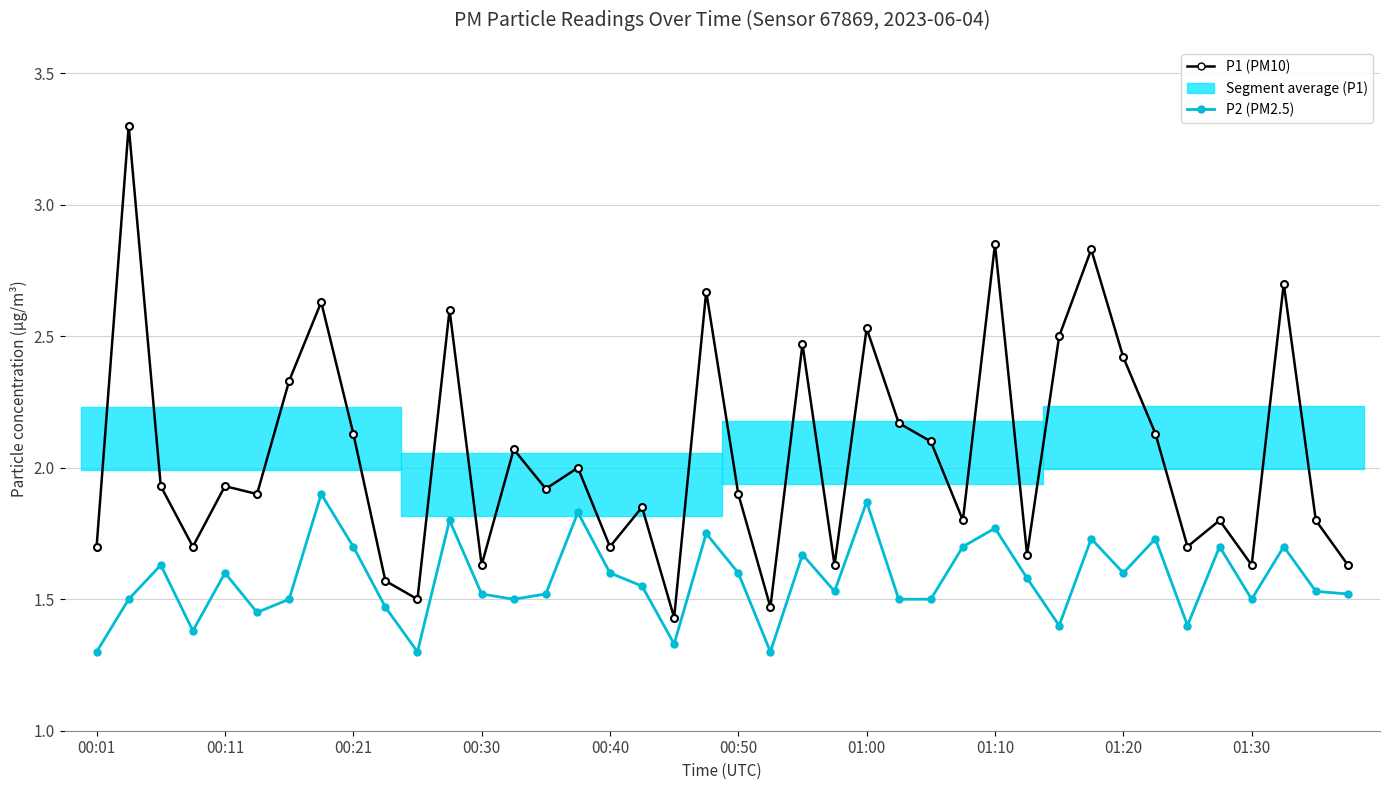

Does the chart have visible grid lines?

Yes